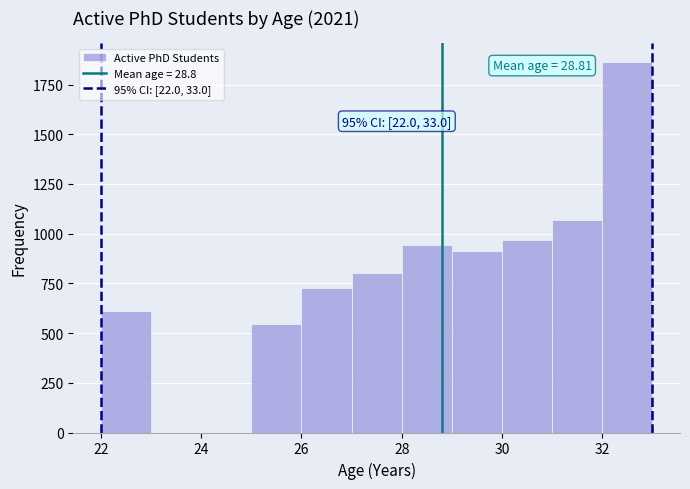

Which range on the x-axis has the tallest bar?

32 to 33